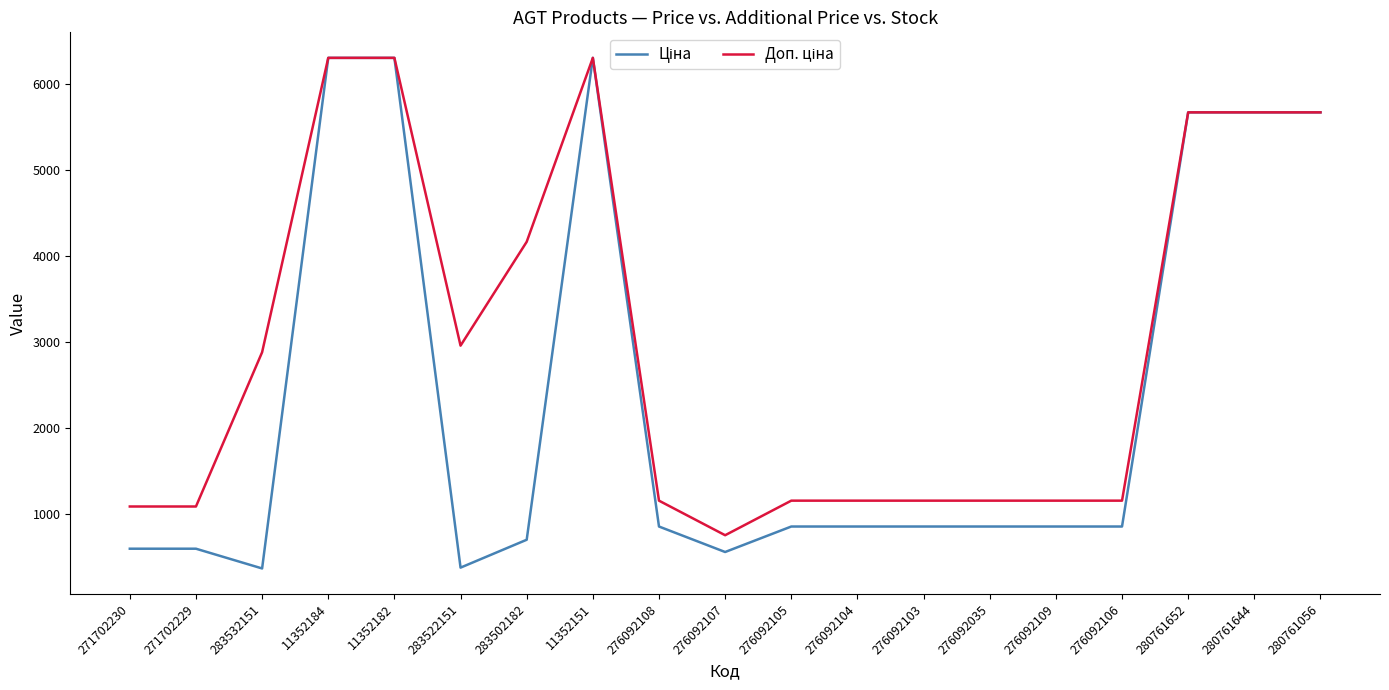

What is the spread (max minus min) of values at 271702229?

491.7